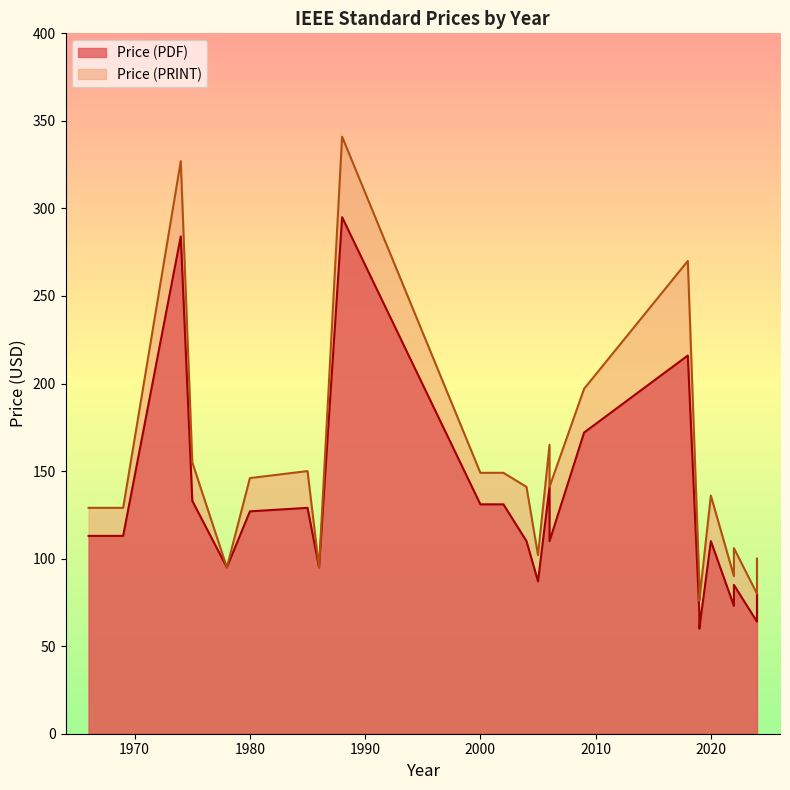

At which category is the sum across all series the highest?

1988